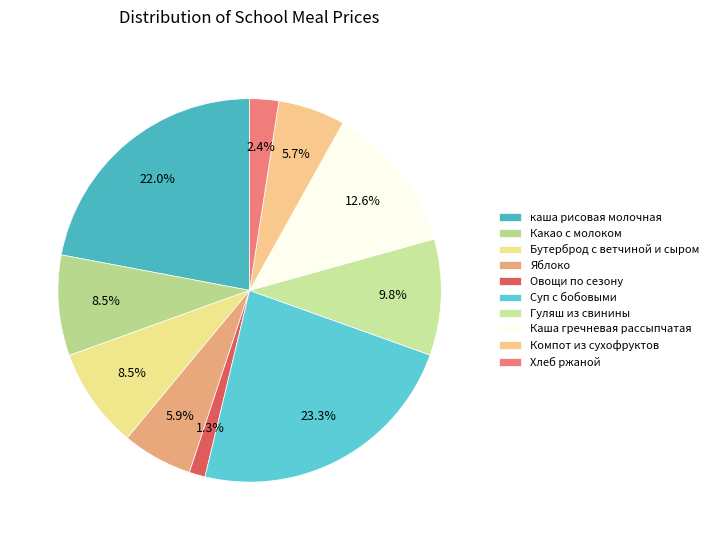

To the nearest percent, what is the difference between the Яблоко and Гуляш из свинины slice percentages?

4%